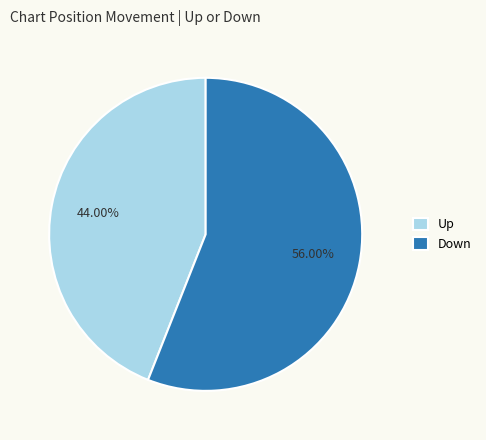

What is the smallest slice in the pie chart?

Up